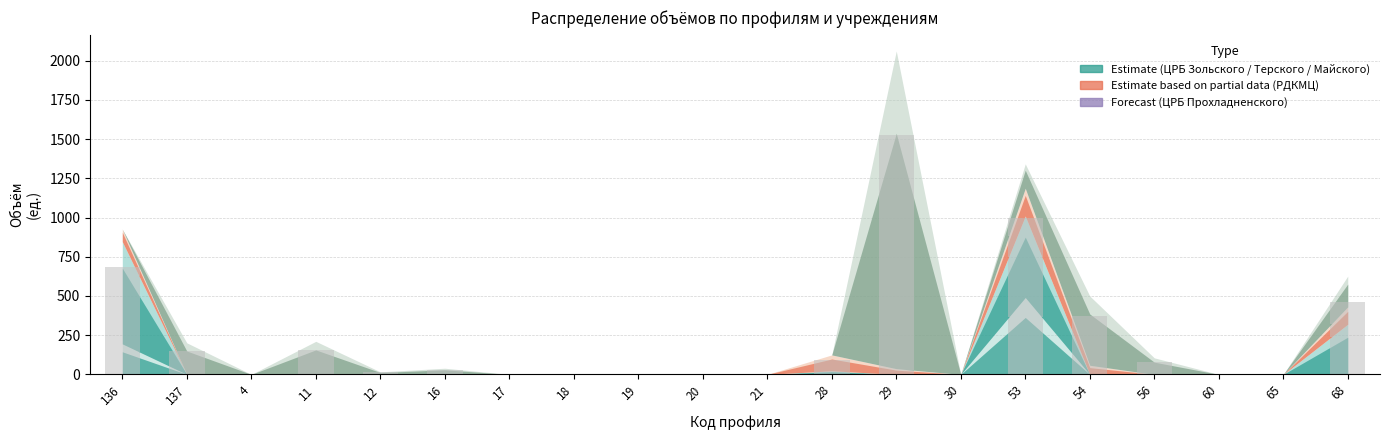

Reading left to right, extract all data points from this chart.

ЦРБ Зольского: 144	0	0	0	0	0	0	0	0	0	0	0	0	0	363	0	0	0	0	0
ЦРБ Терского: 483	0	0	0	0	0	0	0	0	0	0	17	0	0	385	0	0	0	0	237
ЦРБ Майского: 59	0	0	0	0	0	0	0	0	0	0	75	27	0	131	43	0	0	0	82
ЦРБ Прохладненского: 0	149	0	156	12	29	0	0	0	0	0	0	1500	0	115	327	78	0	0	145